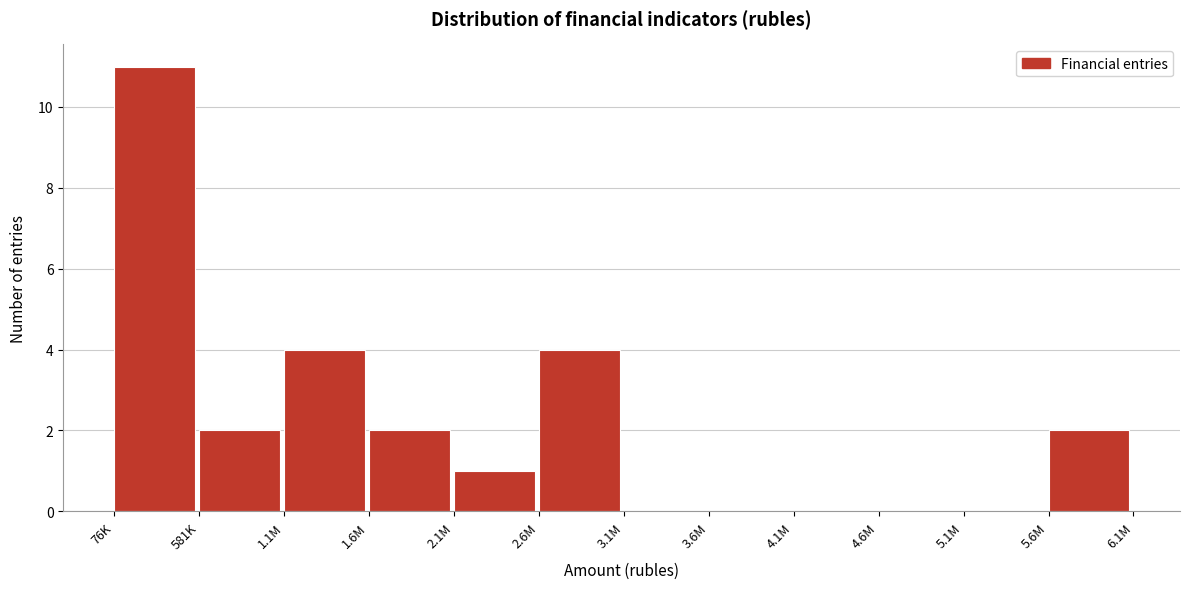

Reading right to left, extract all data points from this chart.

5.6M=2	5.1M=0	4.6M=0	4.1M=0	3.6M=0	3.1M=0	2.6M=4	2.1M=1	1.6M=2	1.1M=4	581K=2	76K=11